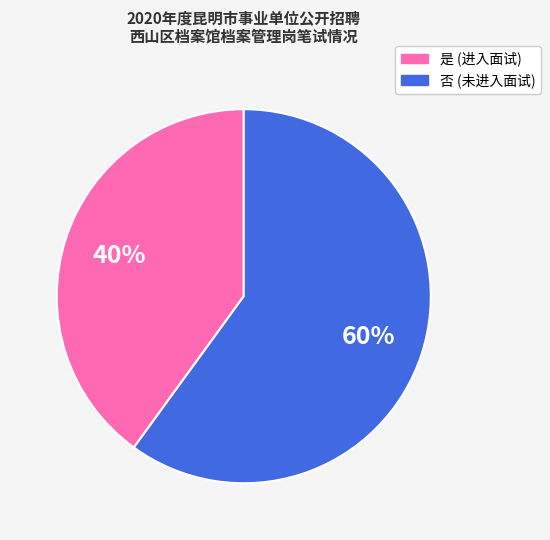

Does any single category account for the majority?

Yes